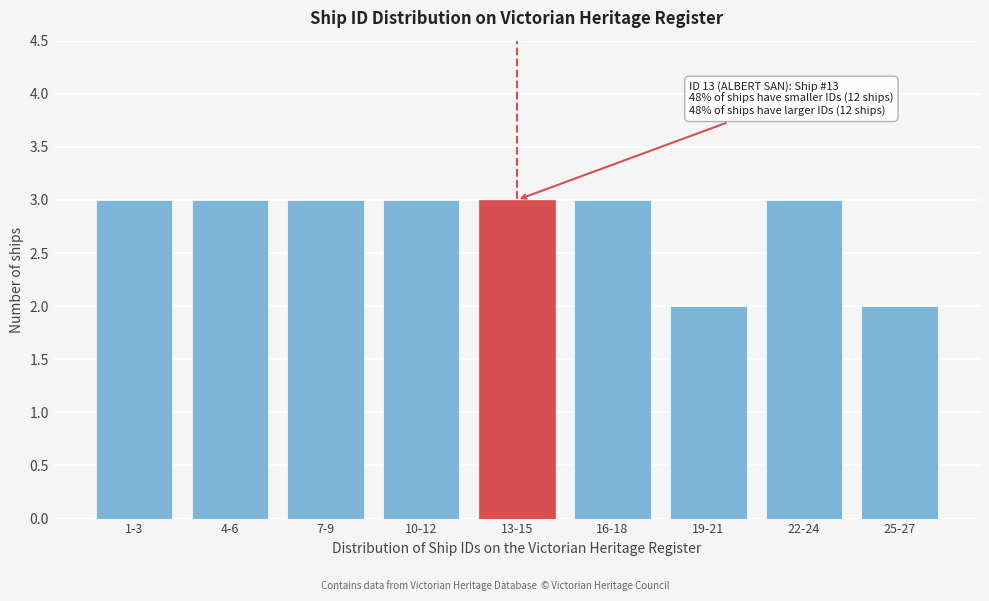

Reading right to left, what are all the values shown in this chart?

25-27=2	22-24=3	19-21=2	16-18=3	13-15=3	10-12=3	7-9=3	4-6=3	1-3=3